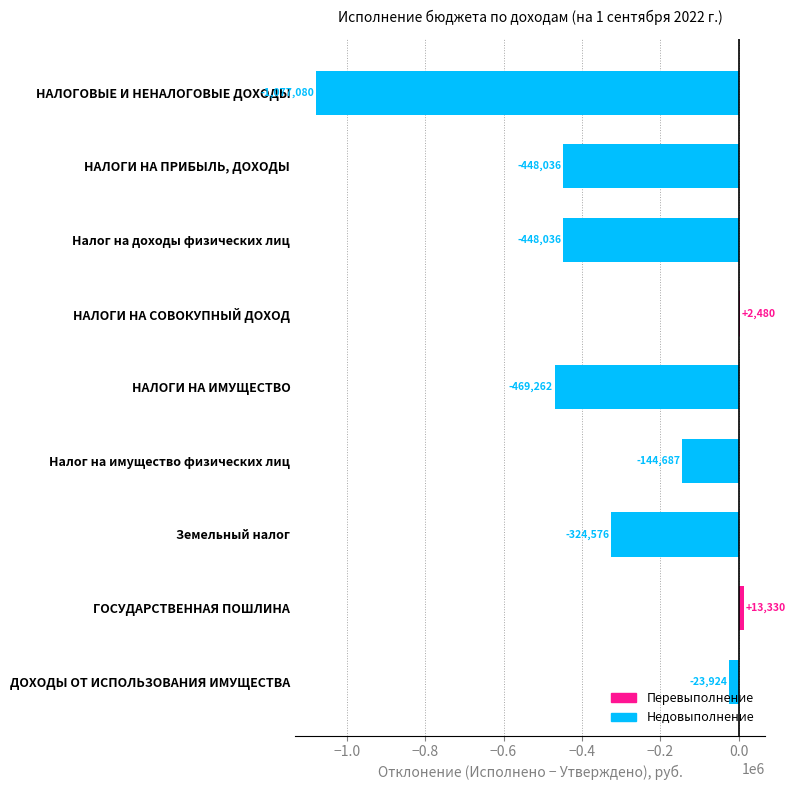

What is the maximum value shown in the chart?

13330.0